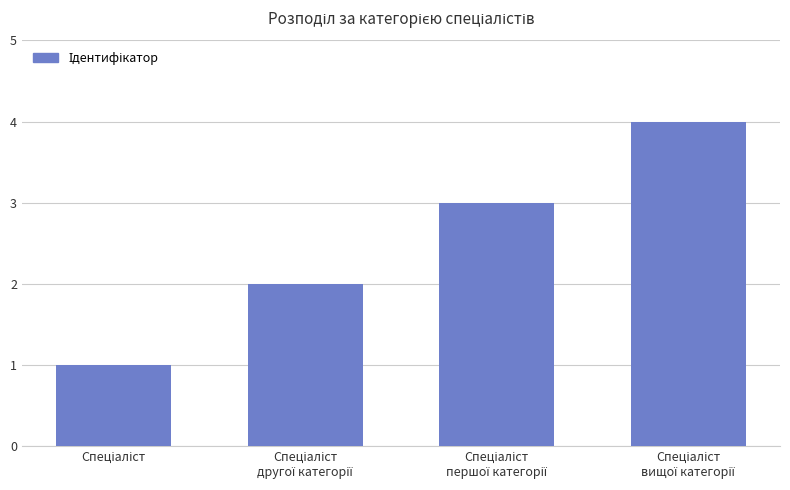

What is the sum of all values?

10